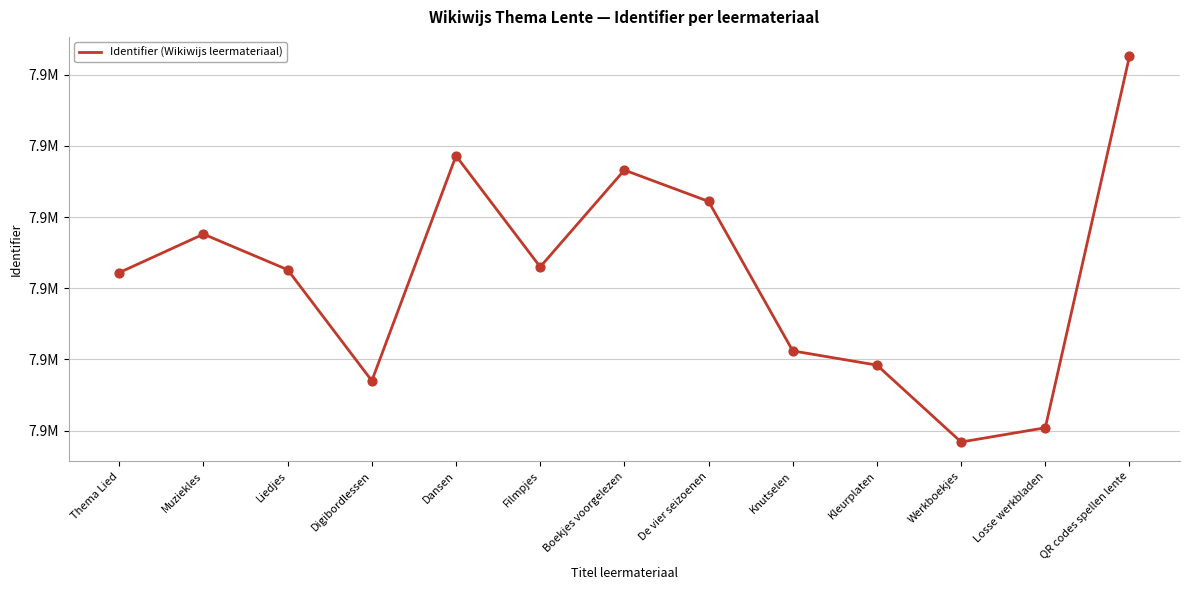

Which has a higher value, Liedjes or Boekjes voorgelezen?

Boekjes voorgelezen